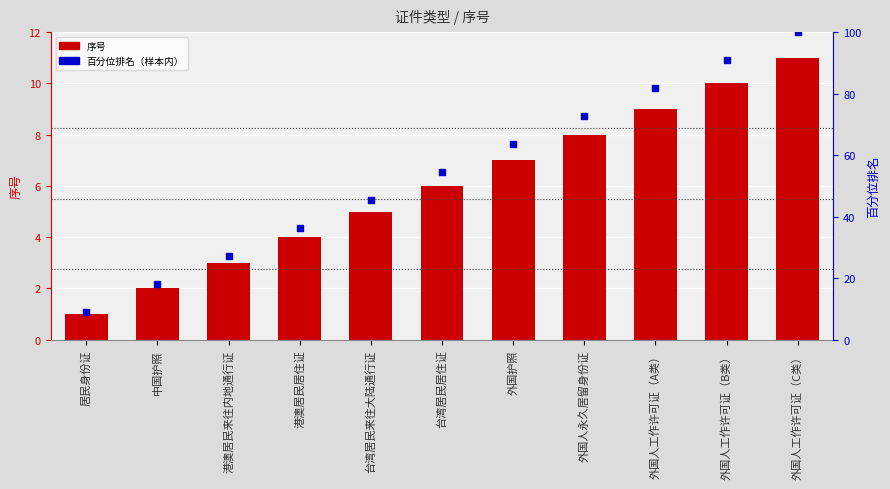

At how many categories does at least one series exceed 3?

11